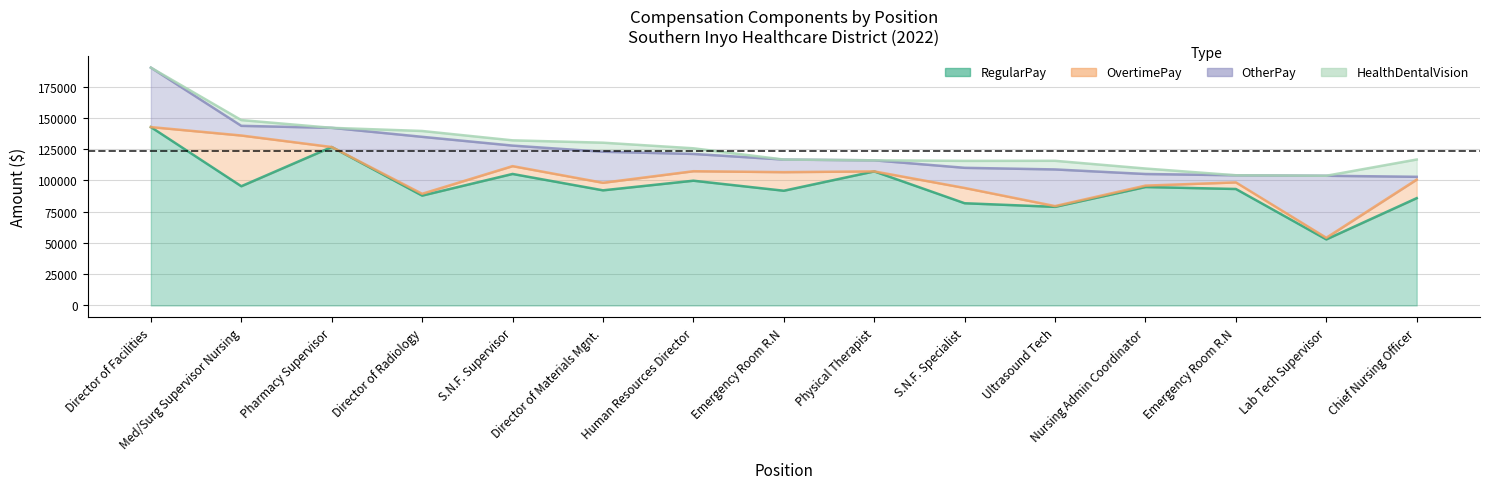

Where does the RegularPay series first go above 93200?

Director of Facilities